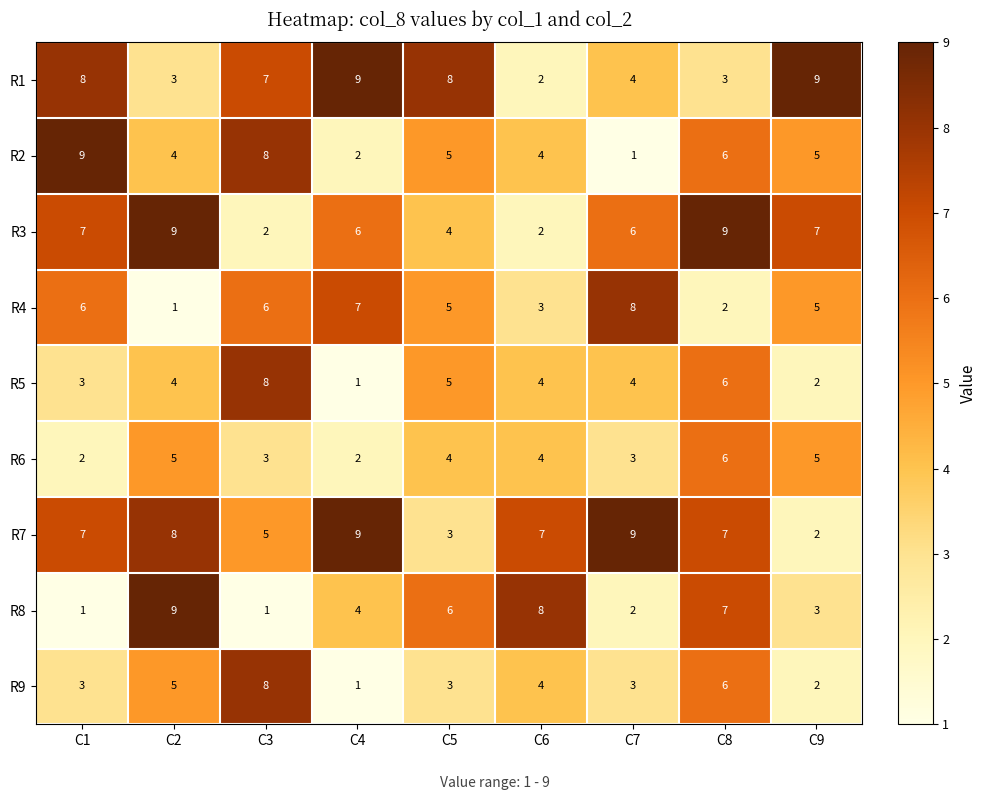

What is the maximum value shown in the chart?

9